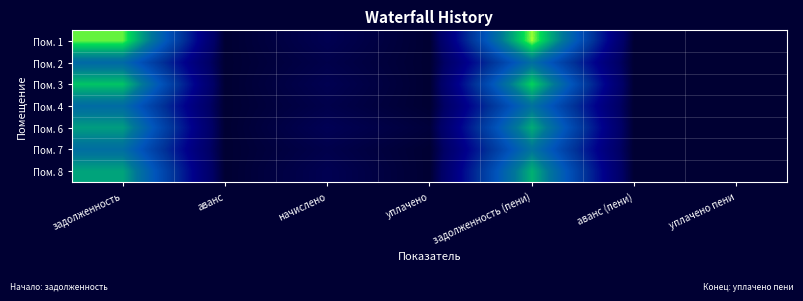

At уплачено пени, list the series in order from smallest to largest.

Пом. 1, Пом. 2, Пом. 3, Пом. 4, Пом. 6, Пом. 7, Пом. 8